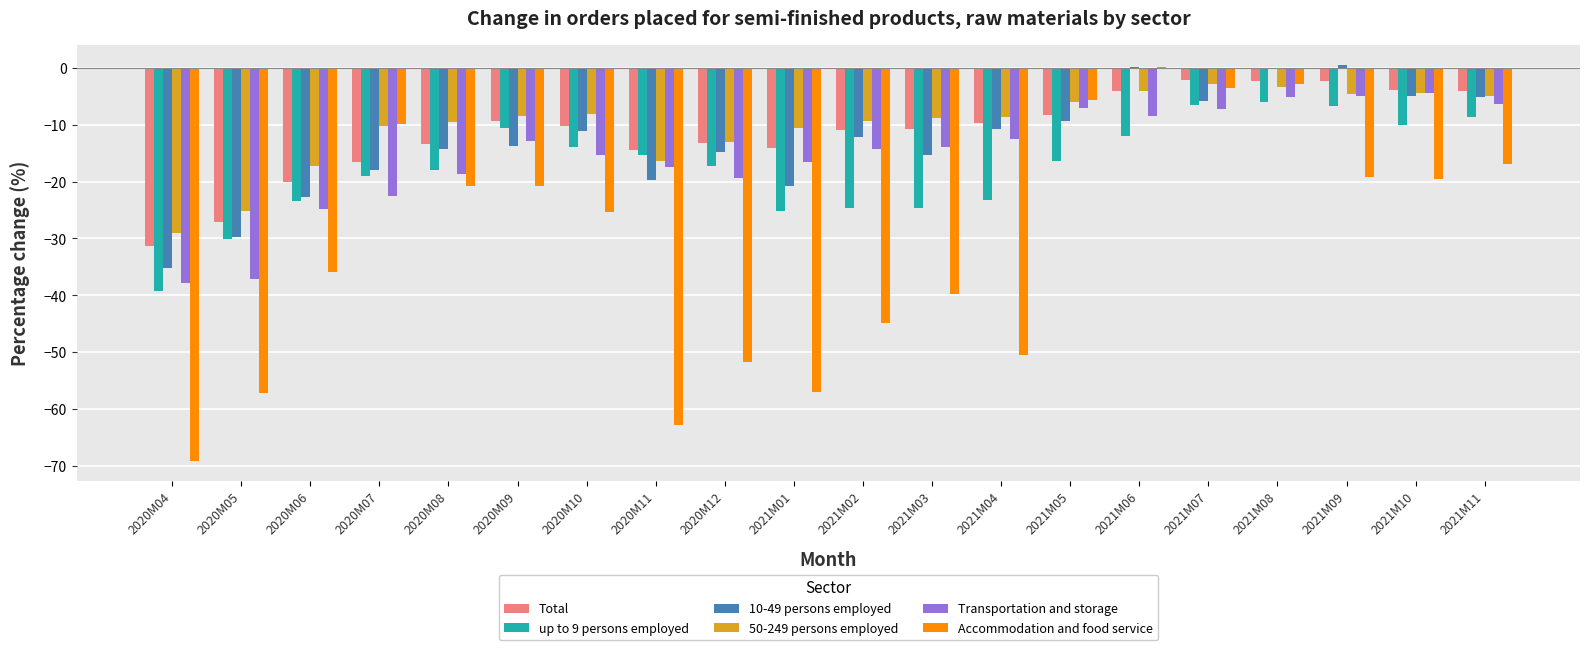

The value of Accommodation and food service at 2021M11 is -17.0. True or false?

True